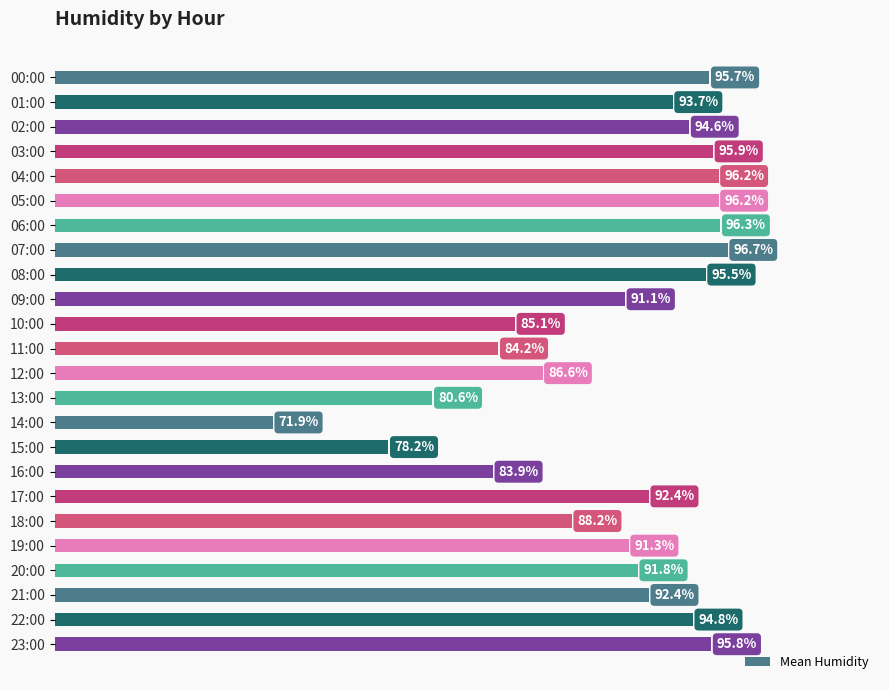

At which label is the value closest to 84?

16:00